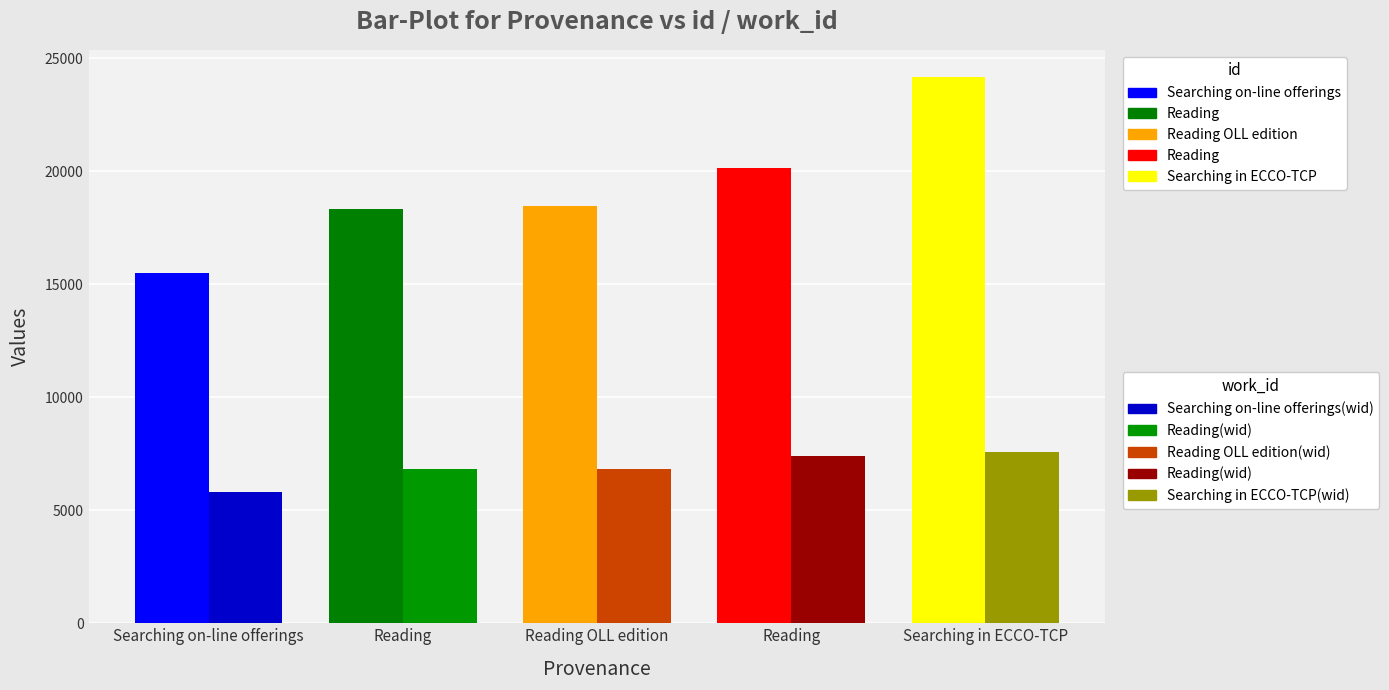

How many series are shown in this chart?

2